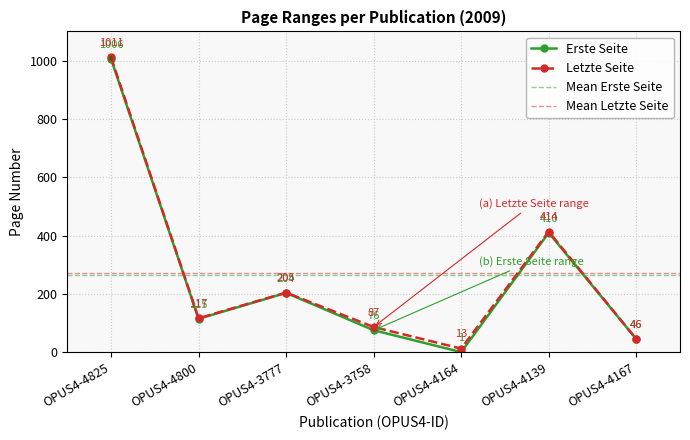

Which series has the largest range (max minus min)?

Erste Seite